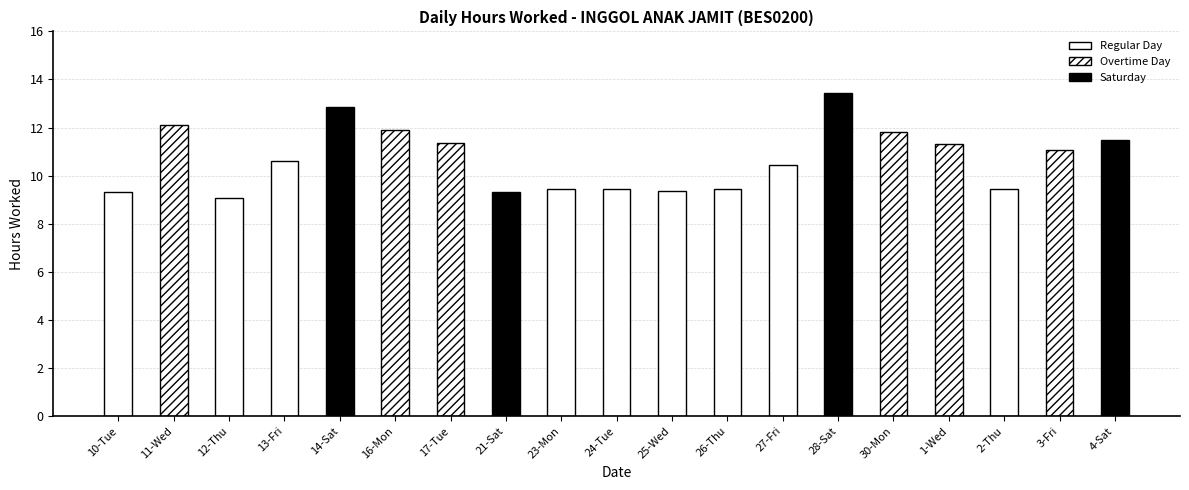

Reading right to left, what are all the values shown in this chart?

4-Sat=11.5	3-Fri=11.1	2-Thu=9.5	1-Wed=11.3	30-Mon=11.8	28-Sat=13.4	27-Fri=10.4	26-Thu=9.4	25-Wed=9.3	24-Tue=9.4	23-Mon=9.4	21-Sat=9.3	17-Tue=11.4	16-Mon=11.9	14-Sat=12.8	13-Fri=10.6	12-Thu=9.1	11-Wed=12.1	10-Tue=9.3